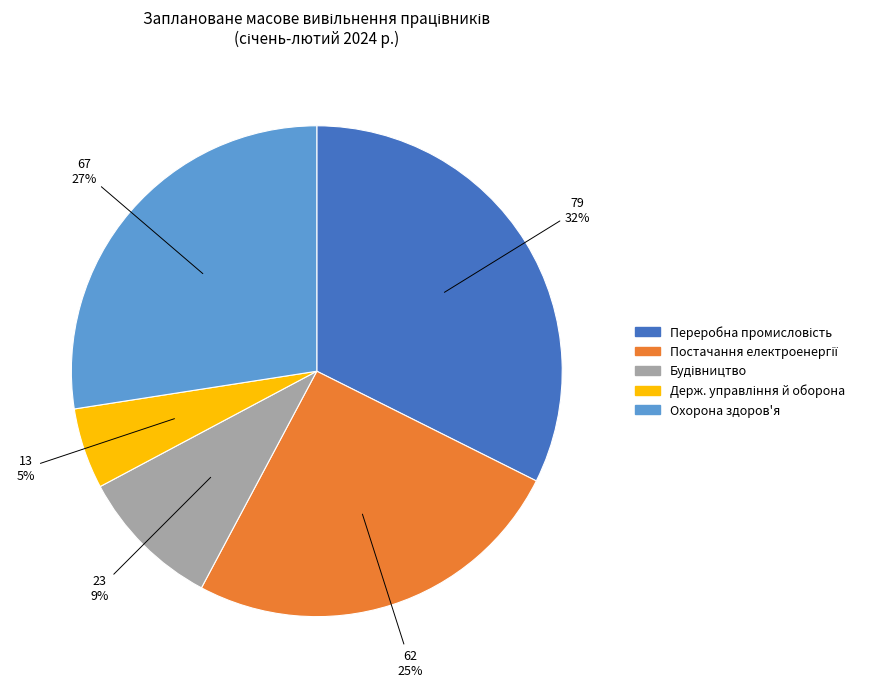

Is there a majority slice in this chart?

No